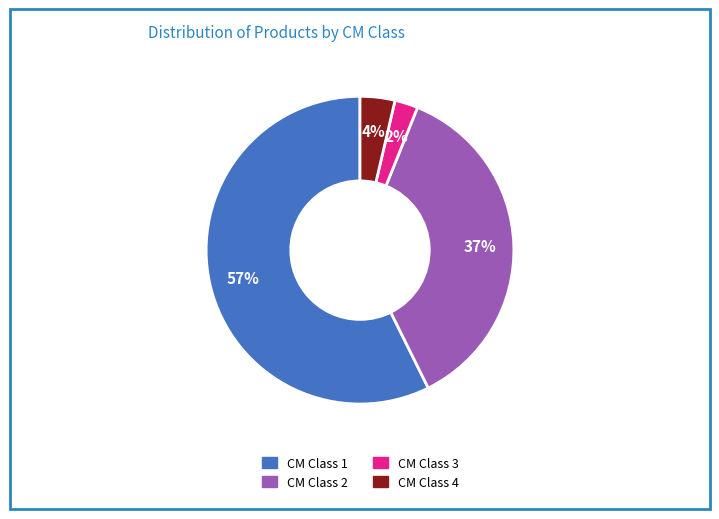

To the nearest percent, what is the average slice percentage?

25%